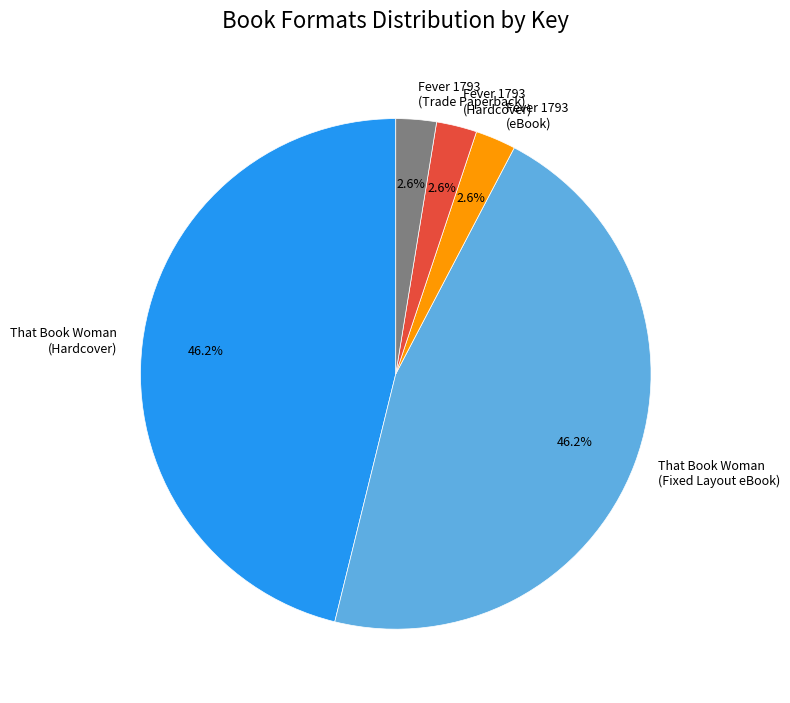

To the nearest percent, what is the difference between the largest and smallest slice percentages?

44%